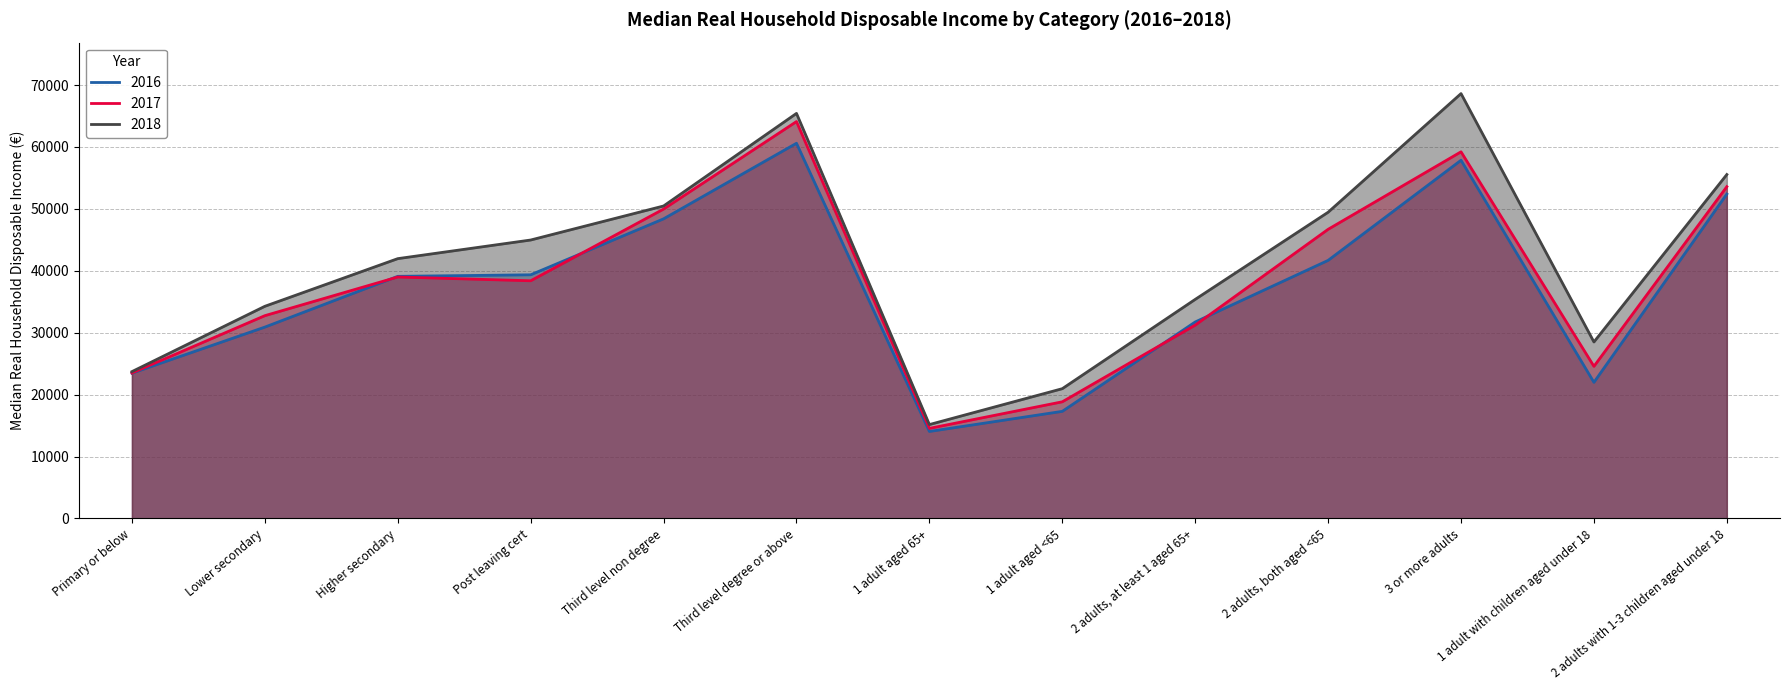

Which label corresponds to the largest value in the chart?

3 or more adults